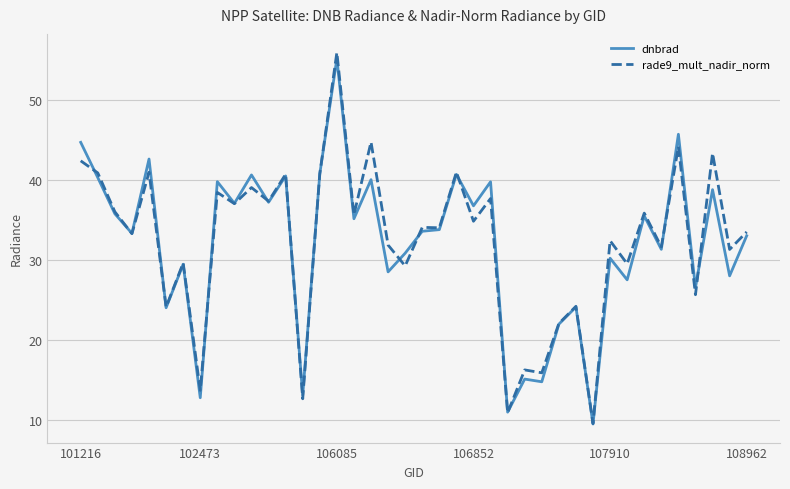

True or false: rade9_mult_nadir_norm has more than 0 points higher than both neighbors.

True